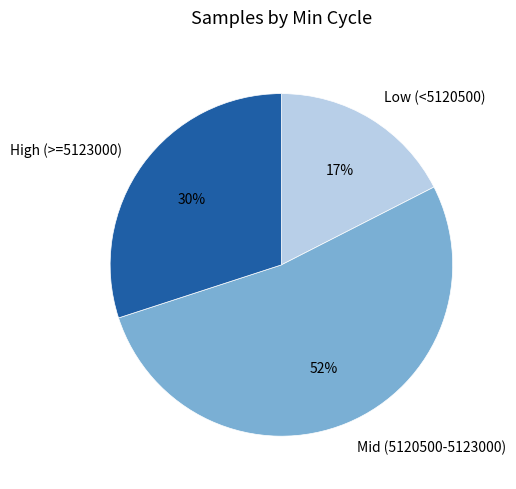

What is the largest slice in the pie chart?

Mid (5120500-5123000)